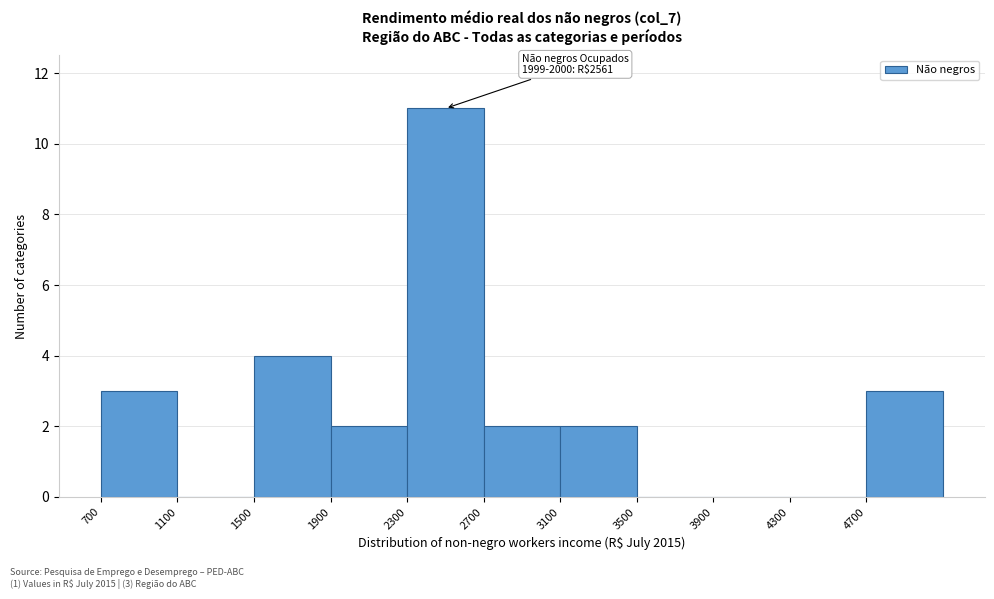

Which range on the x-axis has the tallest bar?

2300 to 2700